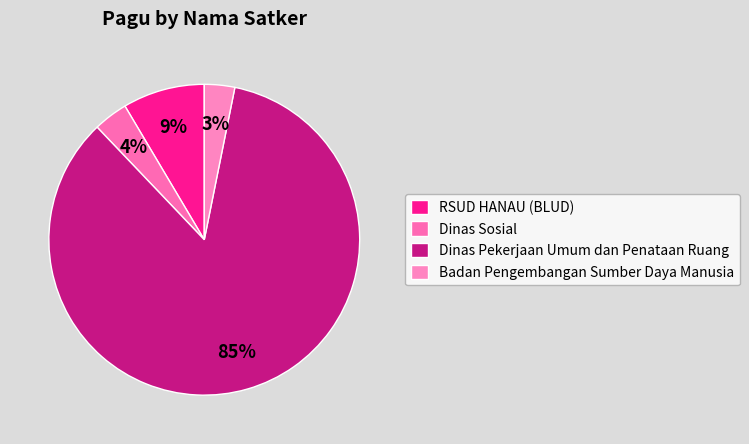

To the nearest percent, what is the combined percentage of Badan Pengembangan Sumber Daya Manusia and RSUD HANAU (BLUD)?

12%